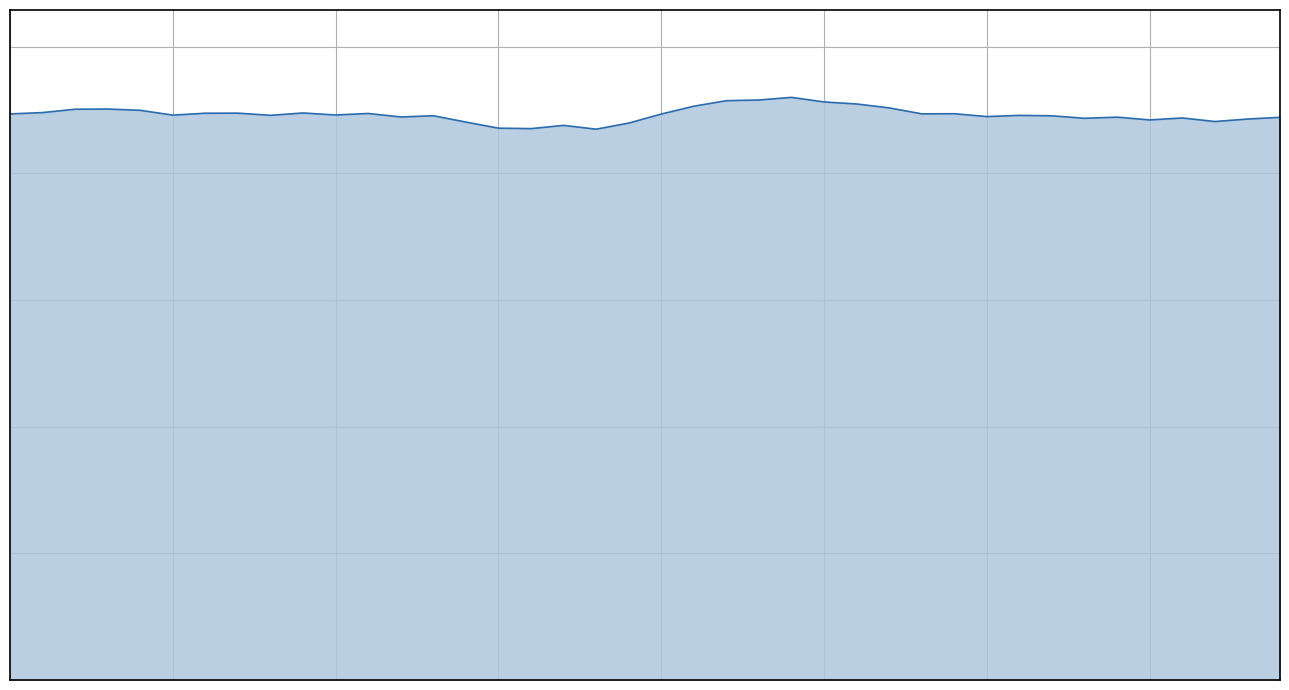

What is the sum of the values at 12 and 34?

177.8